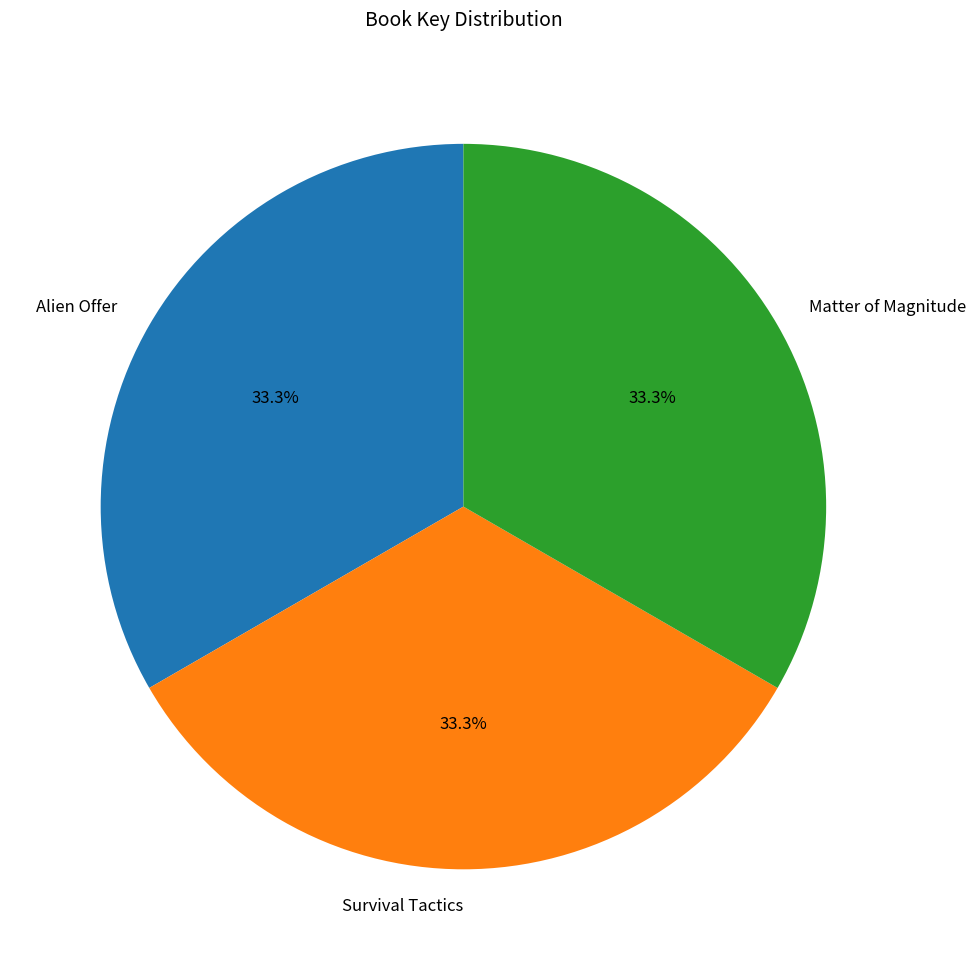

How many slices are in this pie chart?

3